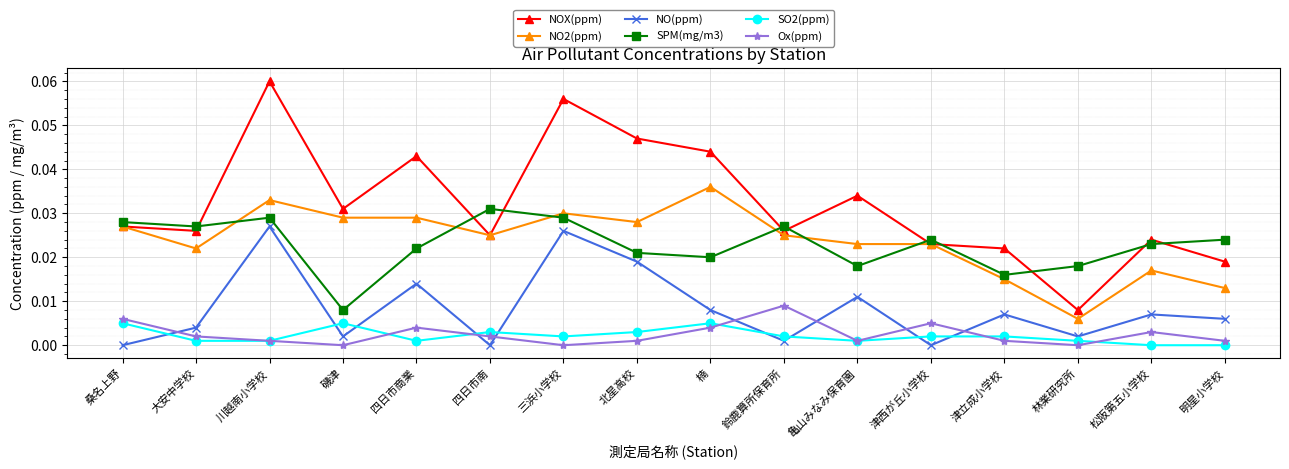

What are all the series names shown in the legend?

NOX(ppm), NO2(ppm), NO(ppm), SPM(mg/m3), SO2(ppm), Ox(ppm)